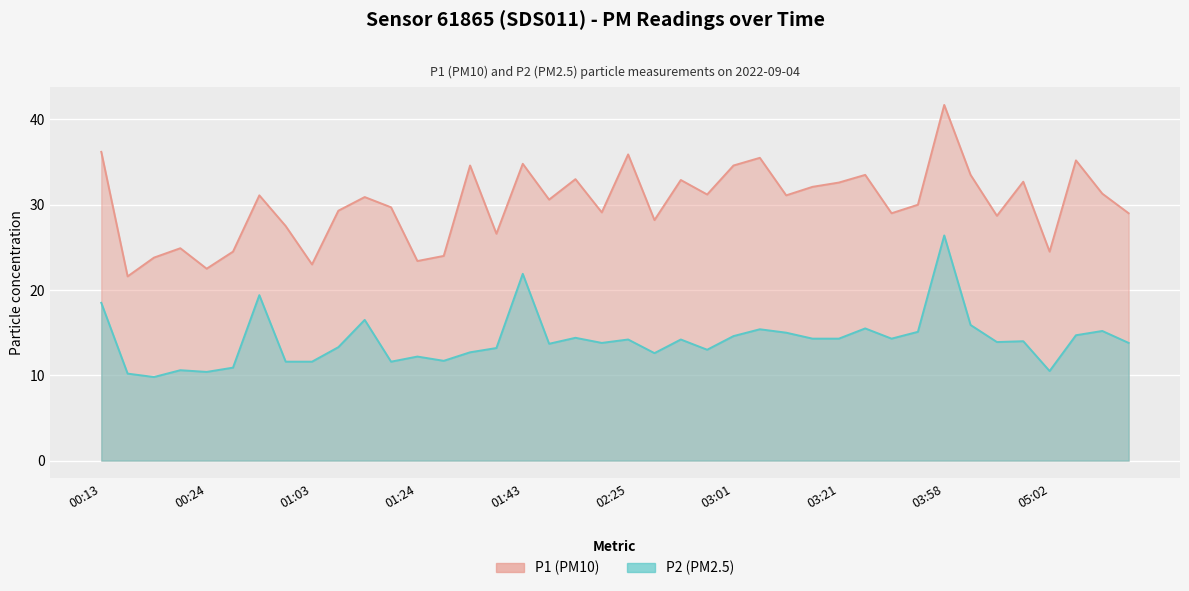

What is the difference between the maximum and minimum values in the P2 series?

16.6